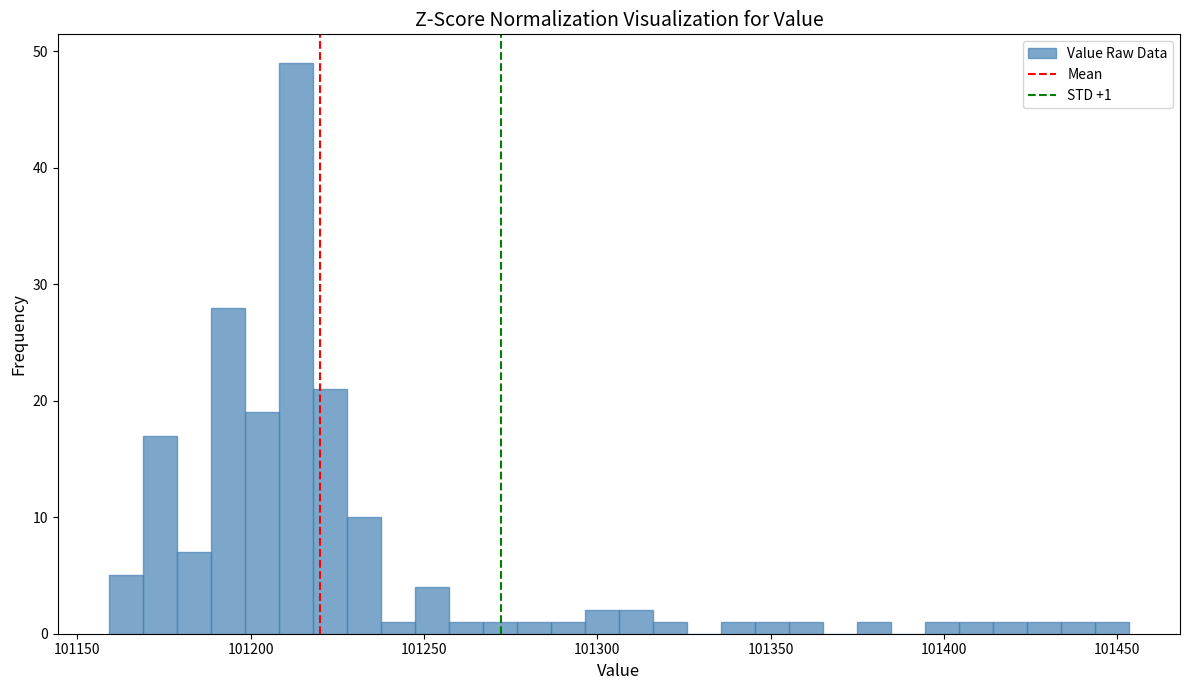

Around what value on the x-axis is the tallest bar? Give the approximate position of its centre, as read against the axis.

101215